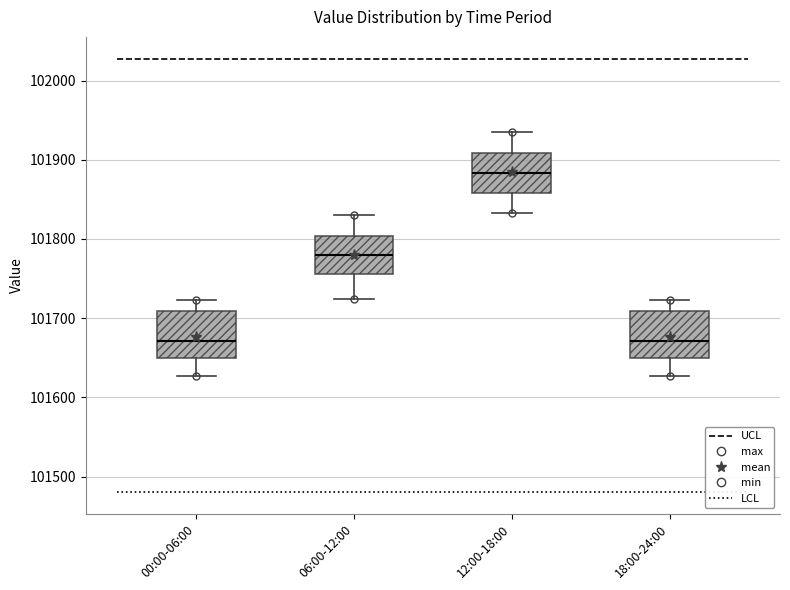

Where is the lower edge of the box for 18:00-24:00 on the y-axis? The values are not printed on the chart, so give them approximately, as read against the axis.

101650